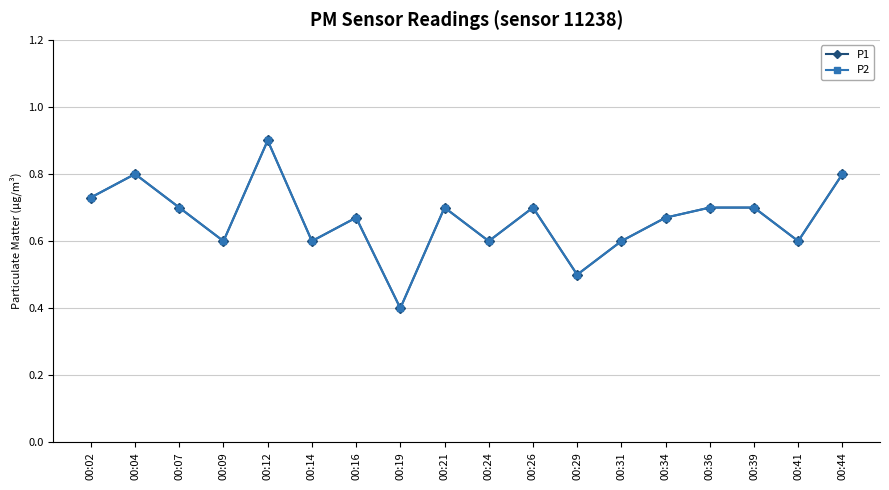

Is this an area chart (filled region under the line)?

No